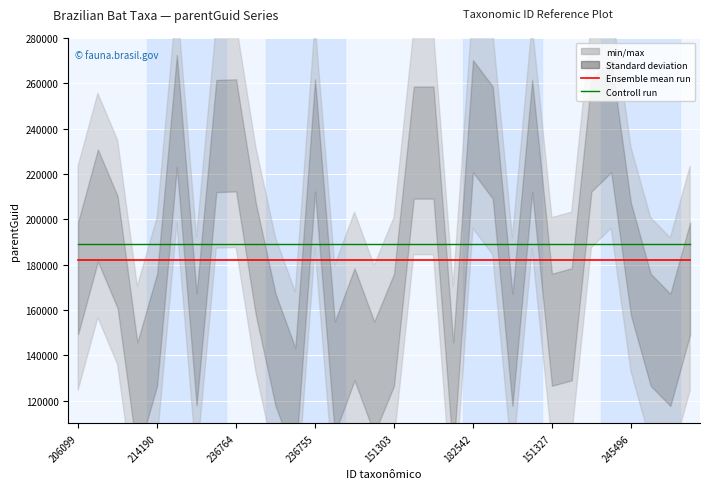

What is the value of the Controll run point at the 13th from the left?

189039.7